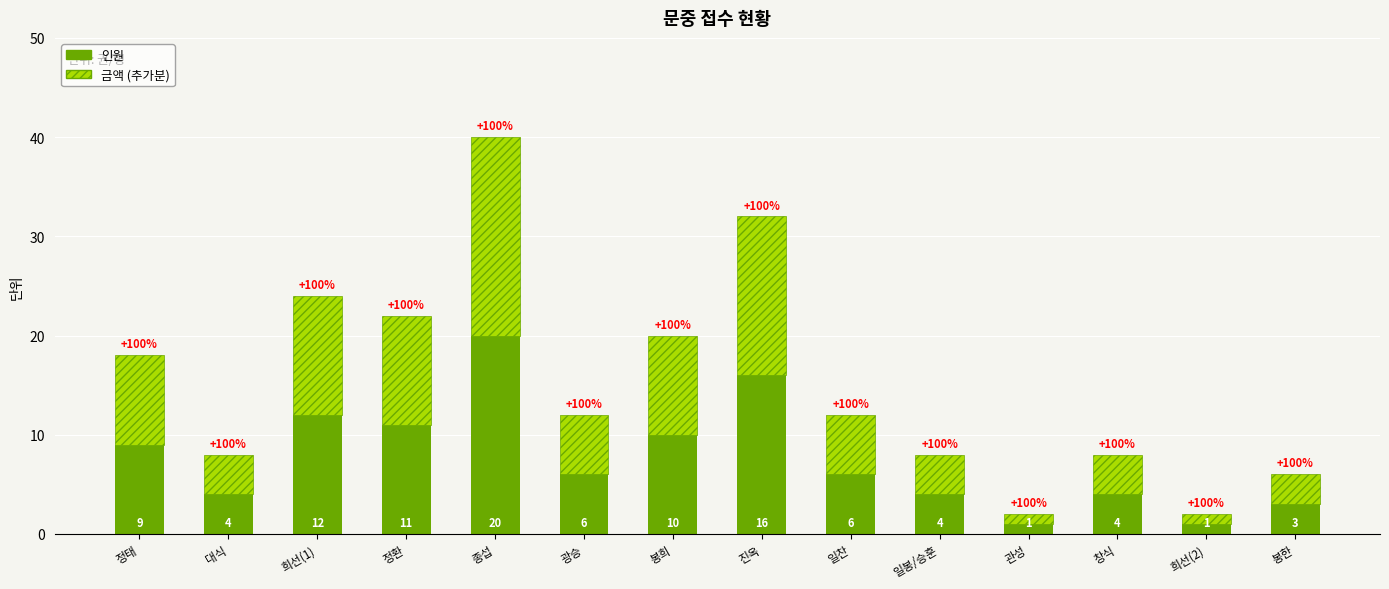

At which category is the sum across all series the highest?

종섭